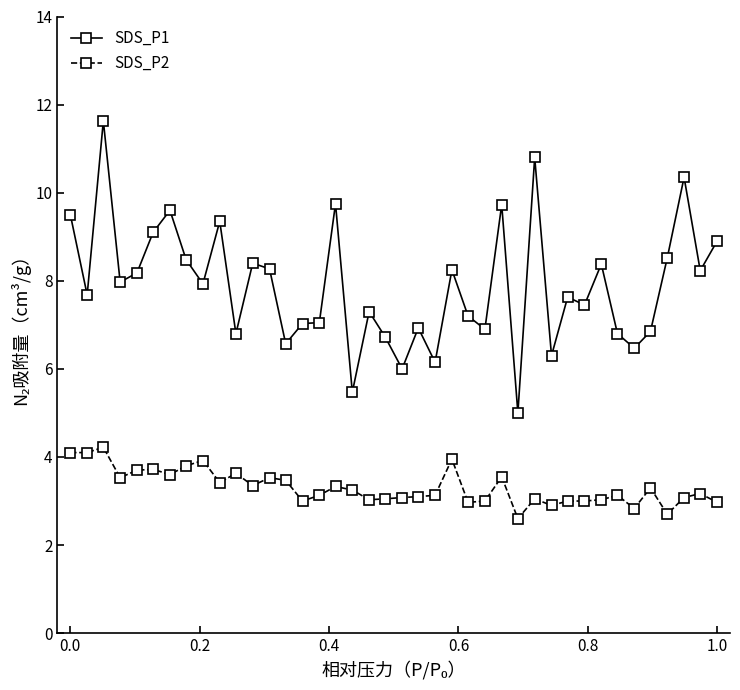

What is the value of the SDS_P2 point at the 35th from the left?

2.8